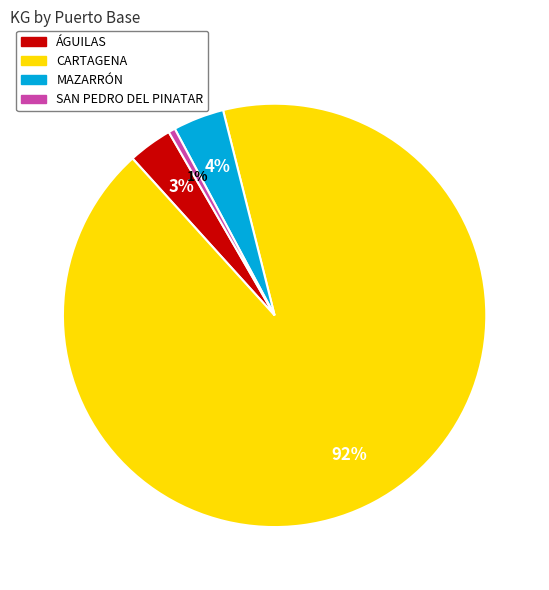

Is it true that SAN PEDRO DEL PINATAR is 9% of the pie?

False